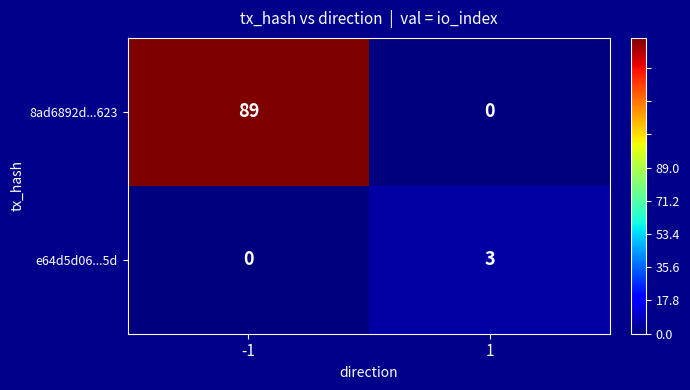

Count the number of categories in the chart.

2